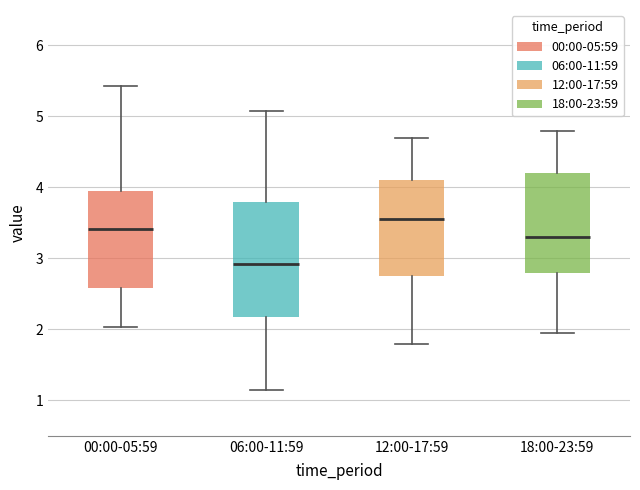

Which box has the lowest median line?

06:00-11:59